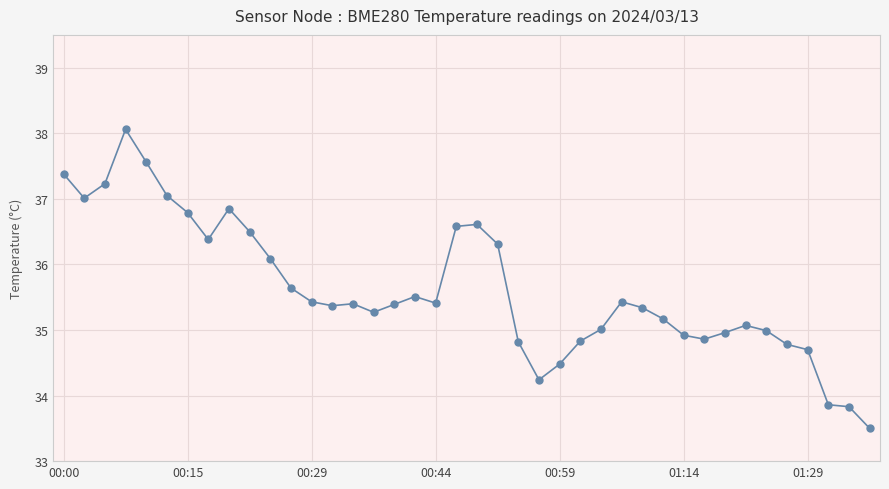

What is the difference between the maximum and second lowest values?

4.2